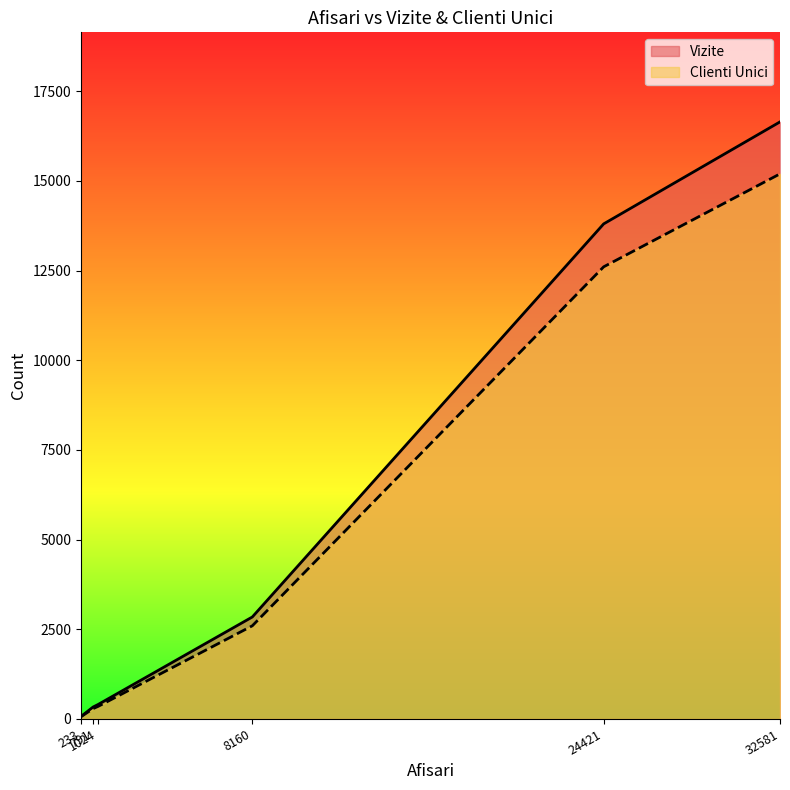

True or false: Clienti Unici and Vizite intersect in this chart.

False